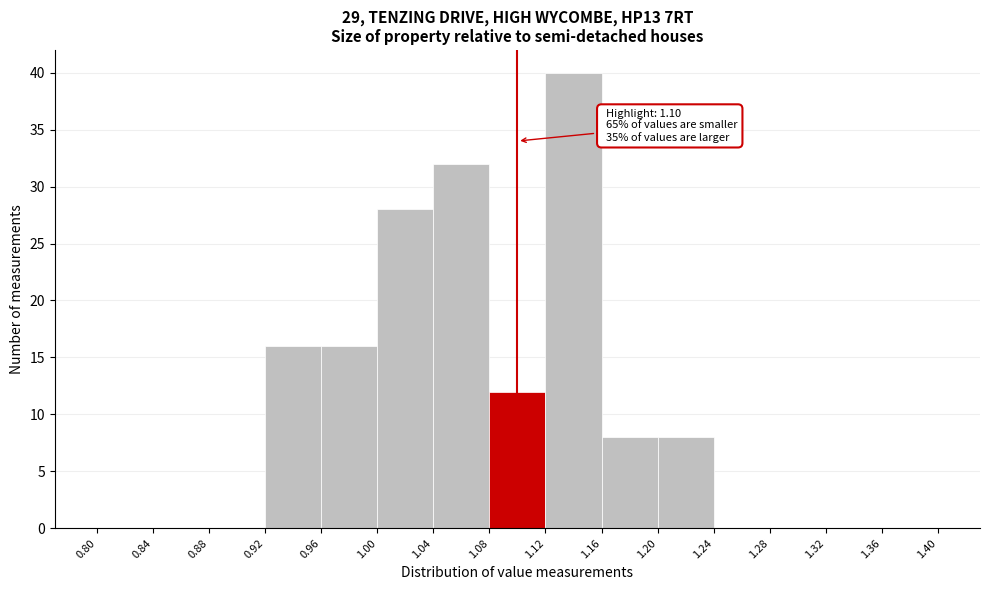

Which range on the x-axis has the tallest bar?

1.12 to 1.16